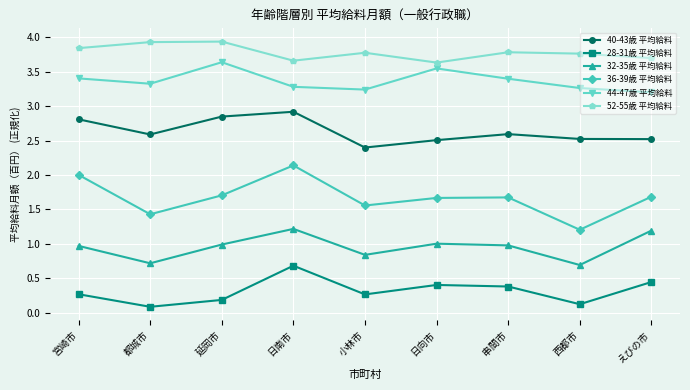

What is the minimum value for 32-35歳 平均給料?

0.7